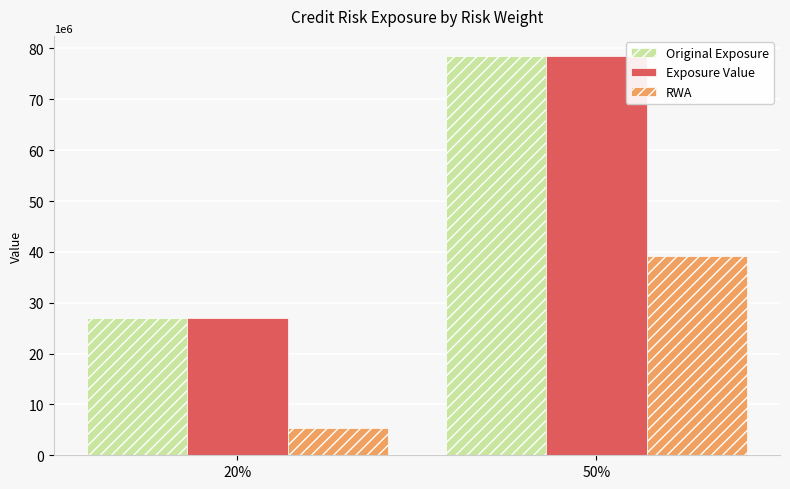

What is the difference between the highest and lowest values at 50%?

39272694.5